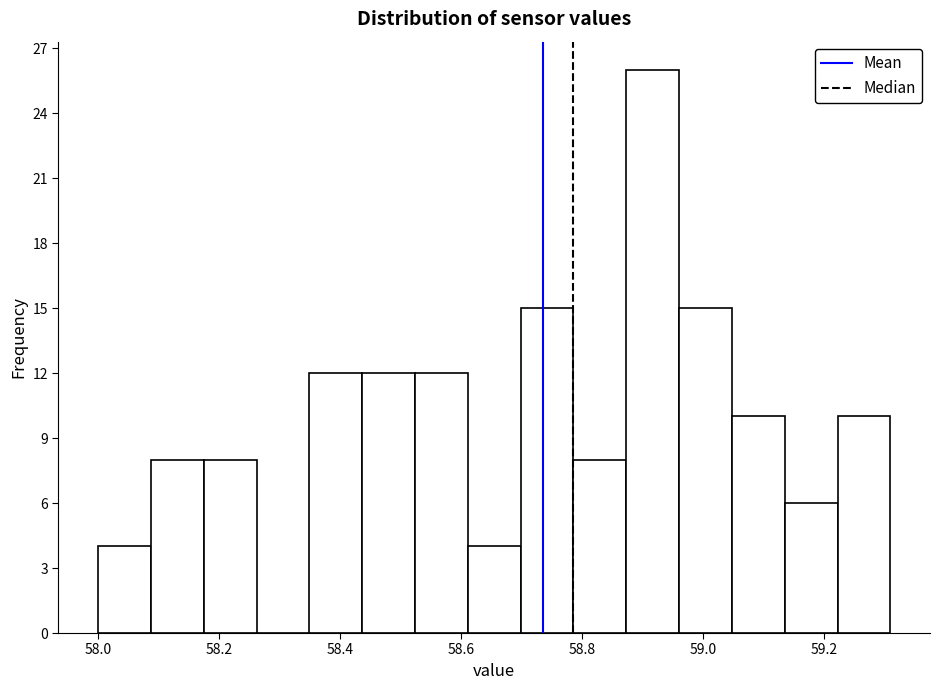

Reading left to right, transcribe this chart: for each bar, give the range it covers on the x-axis and its height. Neither the bar edges nor the heights are printed on the chart, so give them approximately, as read against the axes.

58.00 to 58.08: 4
58.08 to 58.18: 8
58.18 to 58.26: 8
58.26 to 58.34: 0
58.34 to 58.44: 12
58.44 to 58.52: 12
58.52 to 58.62: 12
58.62 to 58.70: 4
58.70 to 58.78: 15
58.78 to 58.88: 8
58.88 to 58.96: 26
58.96 to 59.04: 15
59.04 to 59.14: 10
59.14 to 59.22: 6
59.22 to 59.32: 10